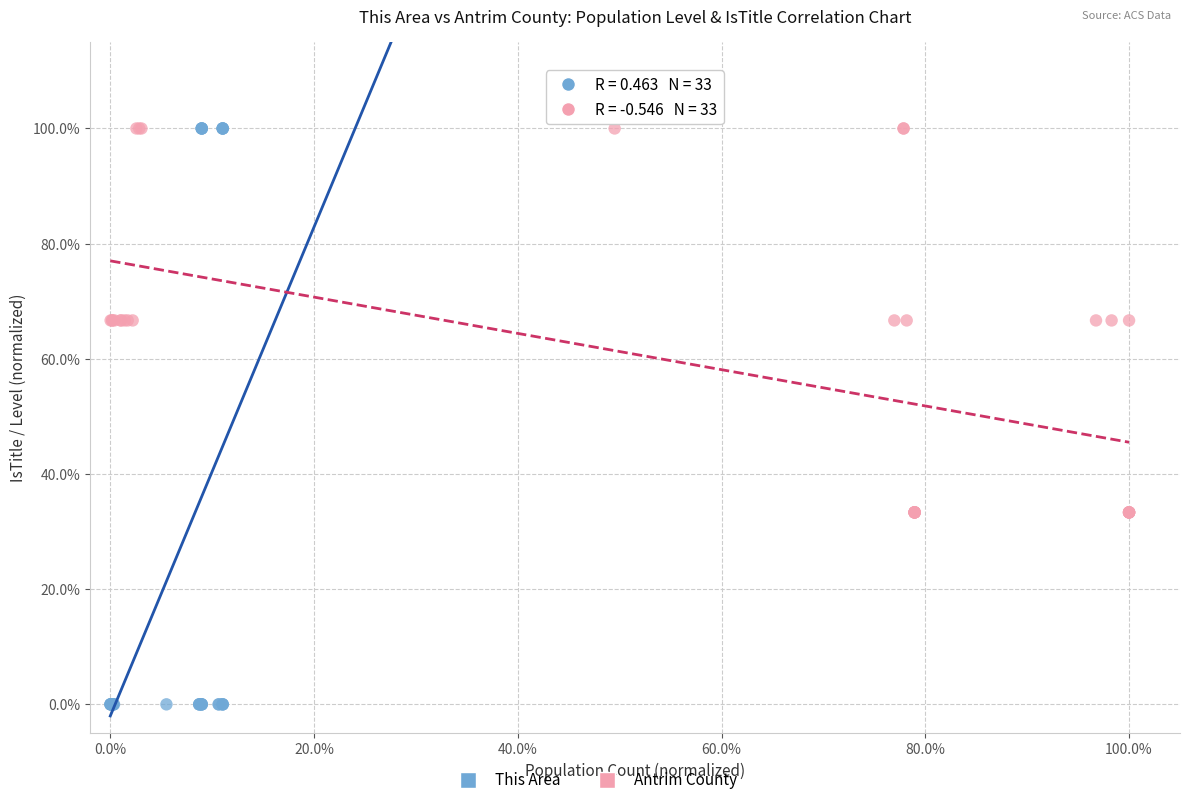

Which series reaches the minimum Y coordinate?

This Area